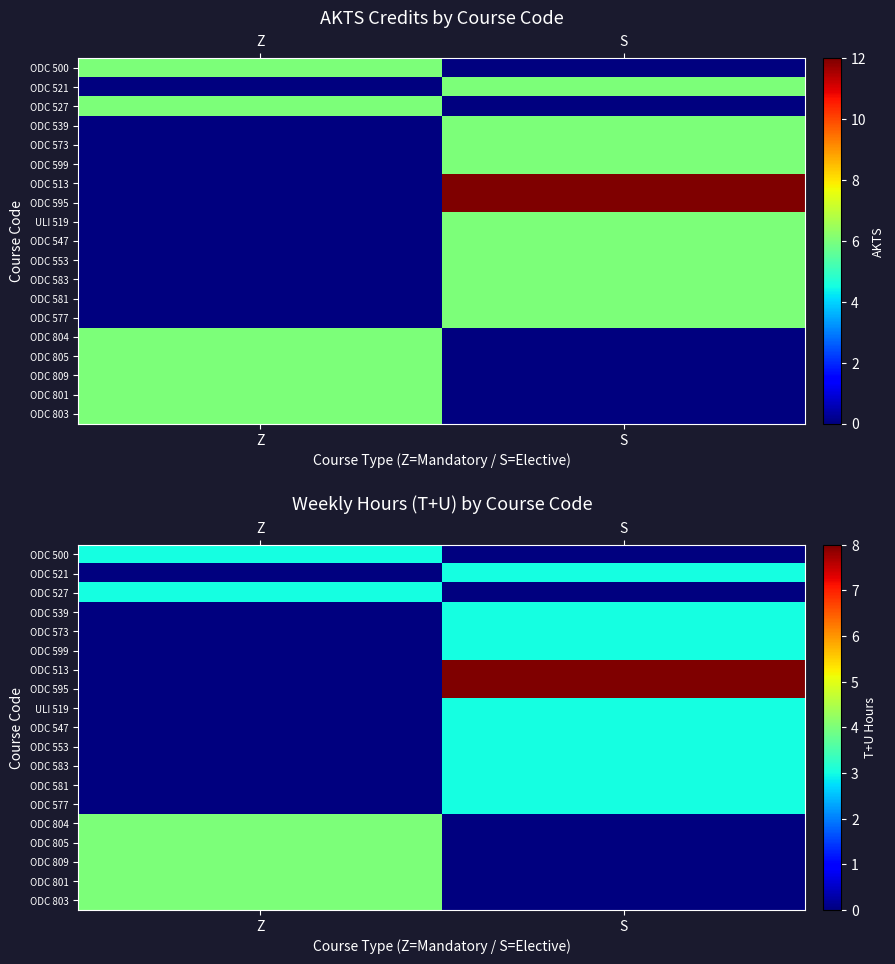

What is the difference between the maximum and minimum values in the ODC 804 series?

4